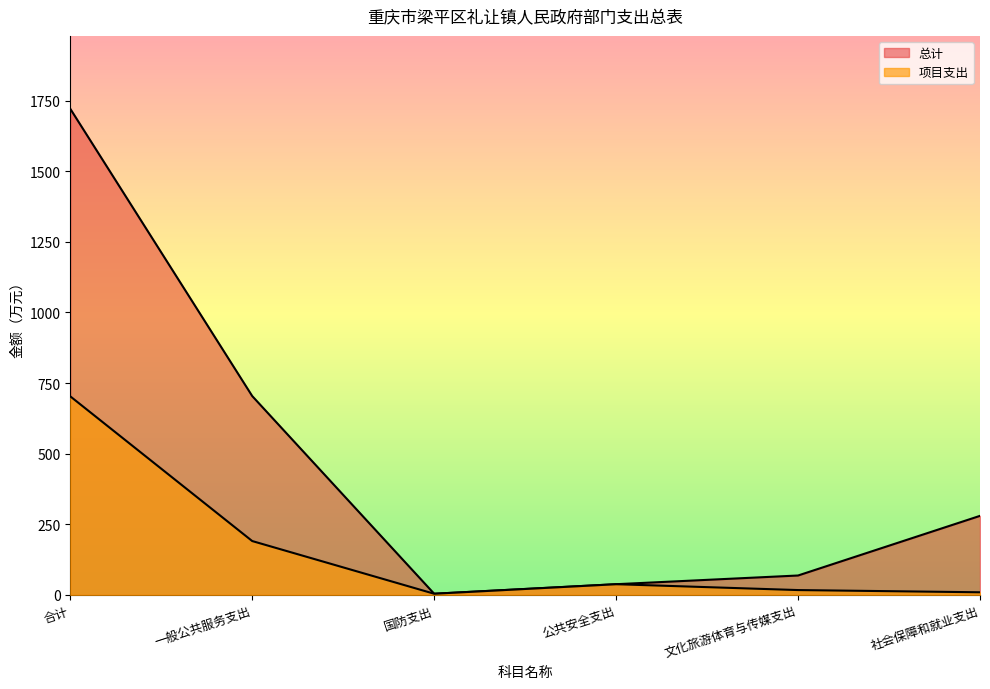

At which category does the chart reach its peak across all series?

合计